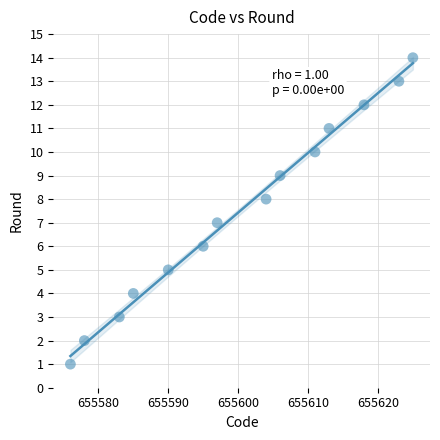

What is the range of Y values (max minus min)?

13